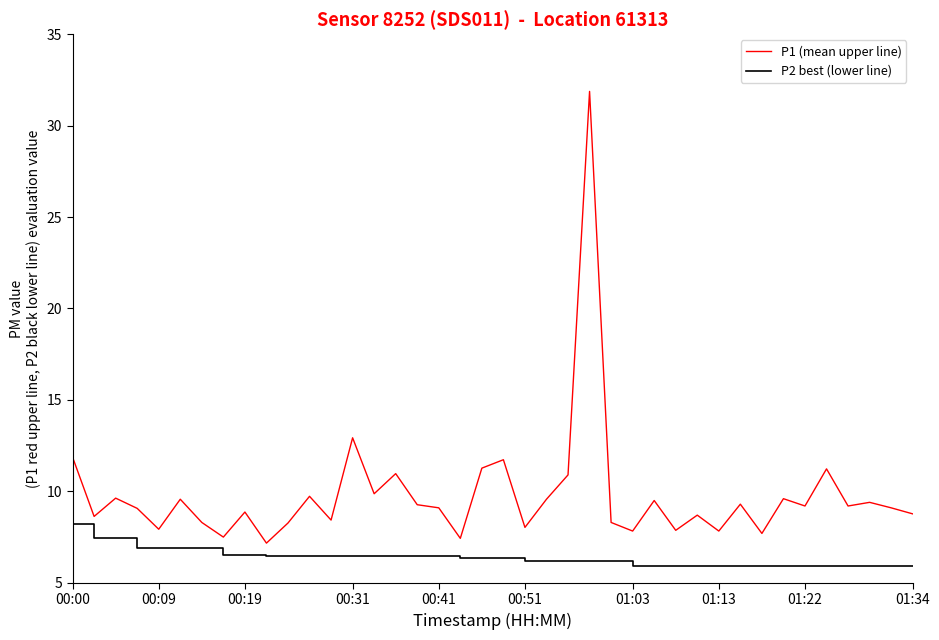

Rank the series by their maximum value, from lowest to highest.

P2 best (lower line), P1 (mean upper line)